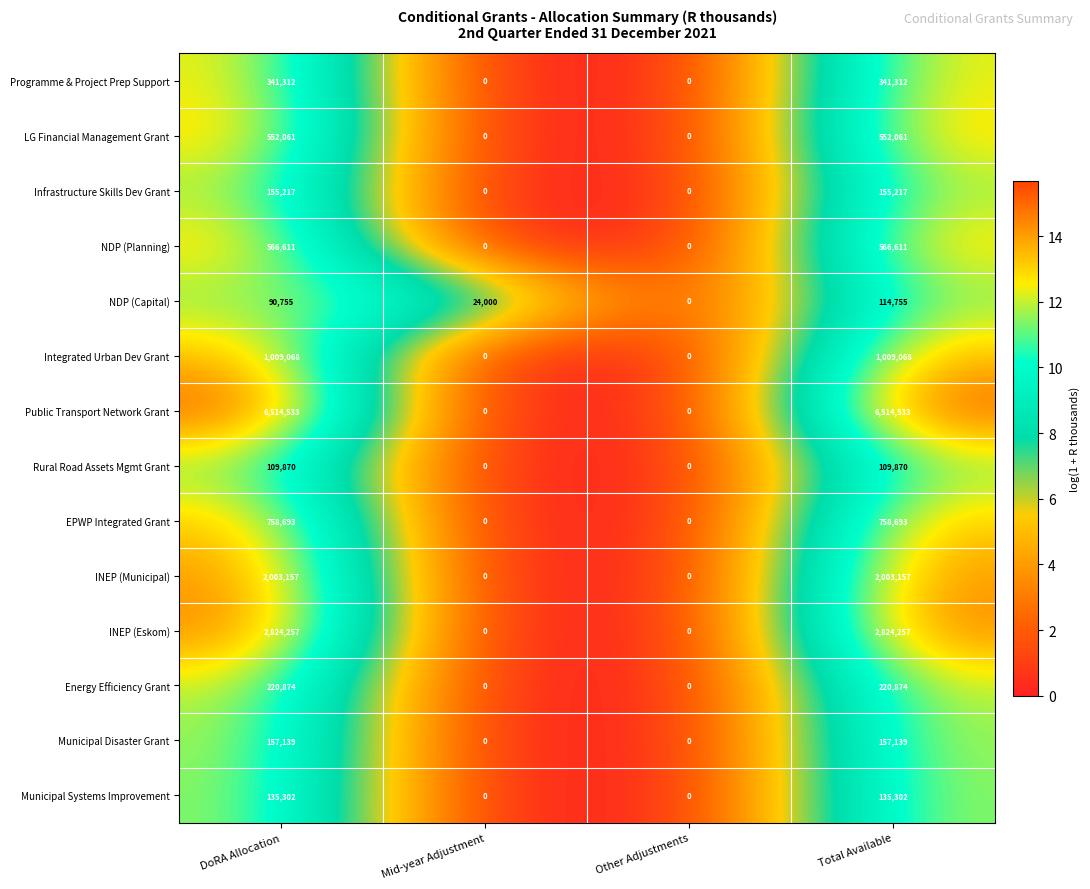

What is the difference between the NDP (Planning) values at Other Adjustments and Total Available?

566611